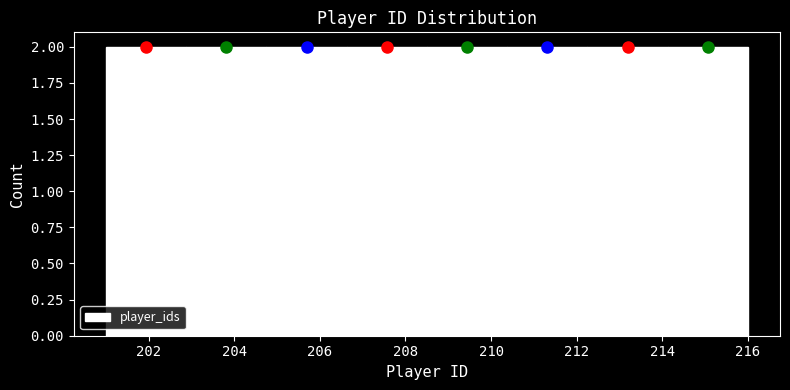

Reading left to right, transcribe this chart: for each bar, give the range it covers on the x-axis and its height. Neither the bar edges nor the heights are printed on the chart, so give them approximately, as read against the axes.

201.0 to 202.8: 2
202.8 to 204.8: 2
204.8 to 206.6: 2
206.6 to 208.6: 2
208.6 to 210.4: 2
210.4 to 212.2: 2
212.2 to 214.2: 2
214.2 to 216.0: 2